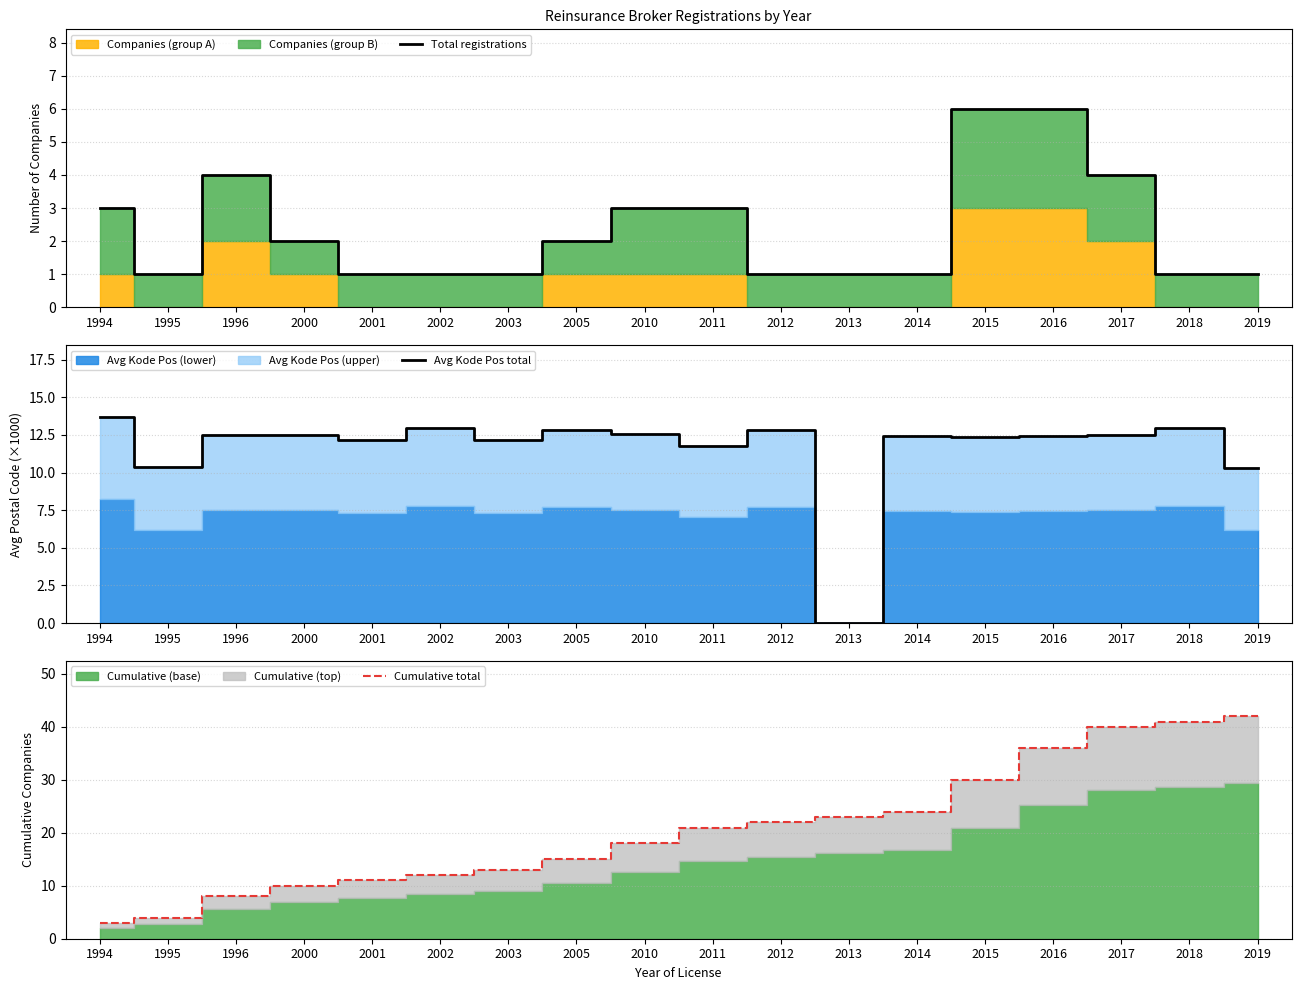

Read the Avg Kode Pos total value at 2019.

10.3